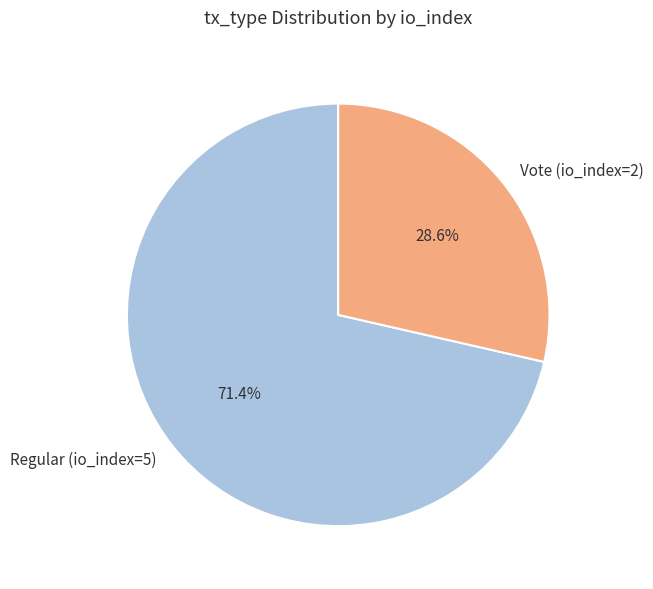

To the nearest percent, what is the difference between the largest and smallest slice percentages?

43%